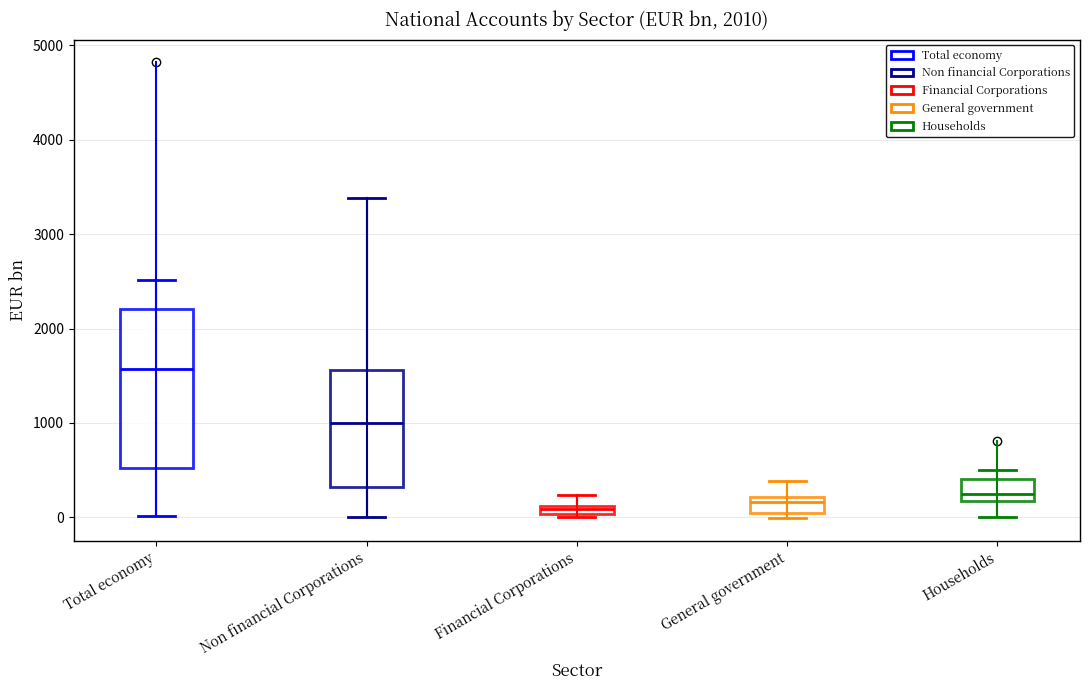

Which box has the highest median line?

Total economy